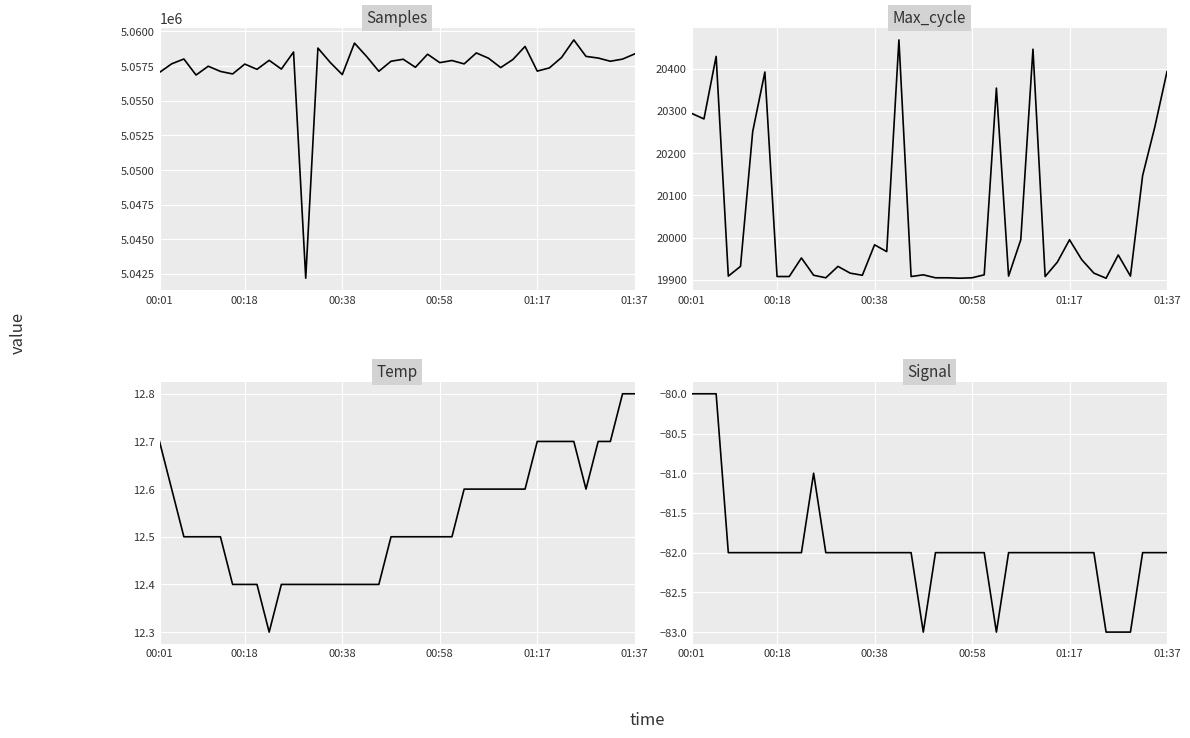

Which has a higher value, 24 or 21?

24